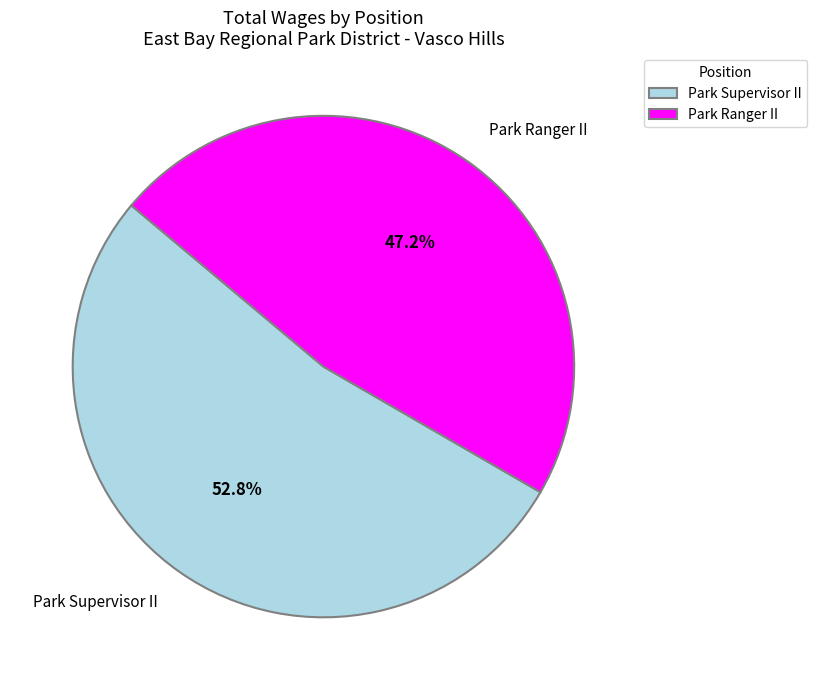

To the nearest percent, what is the difference between the largest and smallest slice percentages?

6%